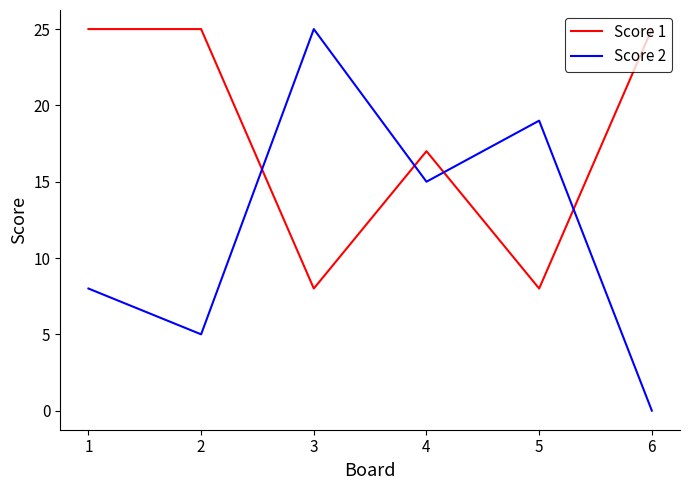

At how many categories does at least one series exceed 1?

6